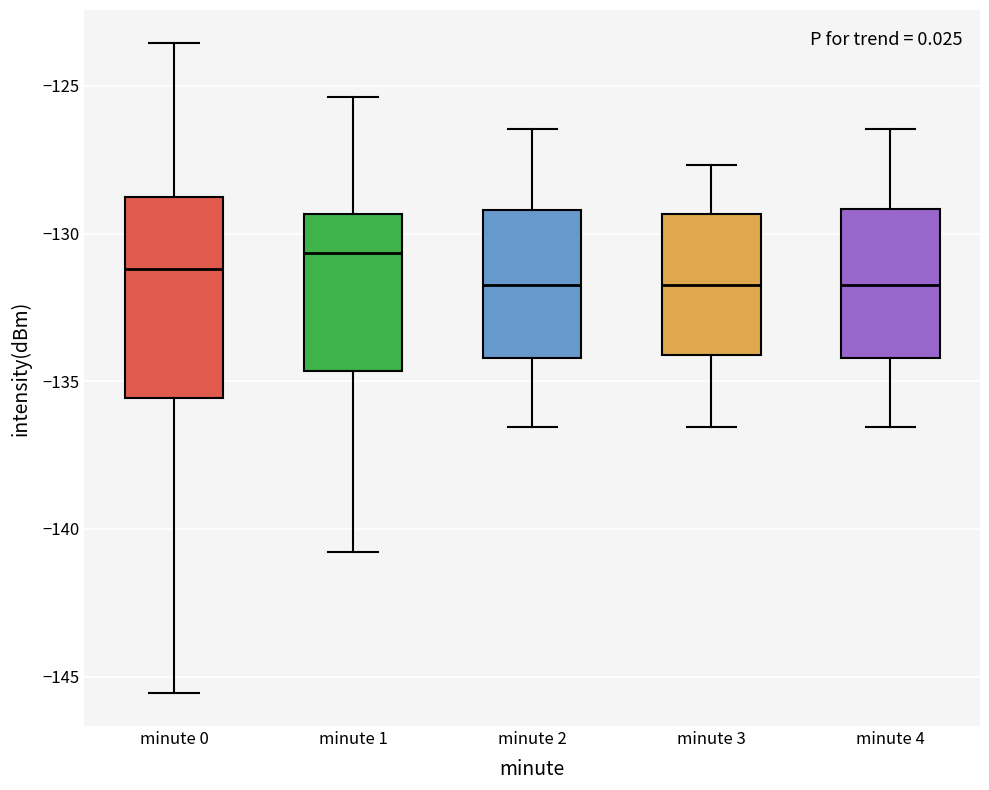

Where does the median line of the box for minute 0 sit on the y-axis? The values are not printed on the chart, so give them approximately, as read against the axis.

-131.0